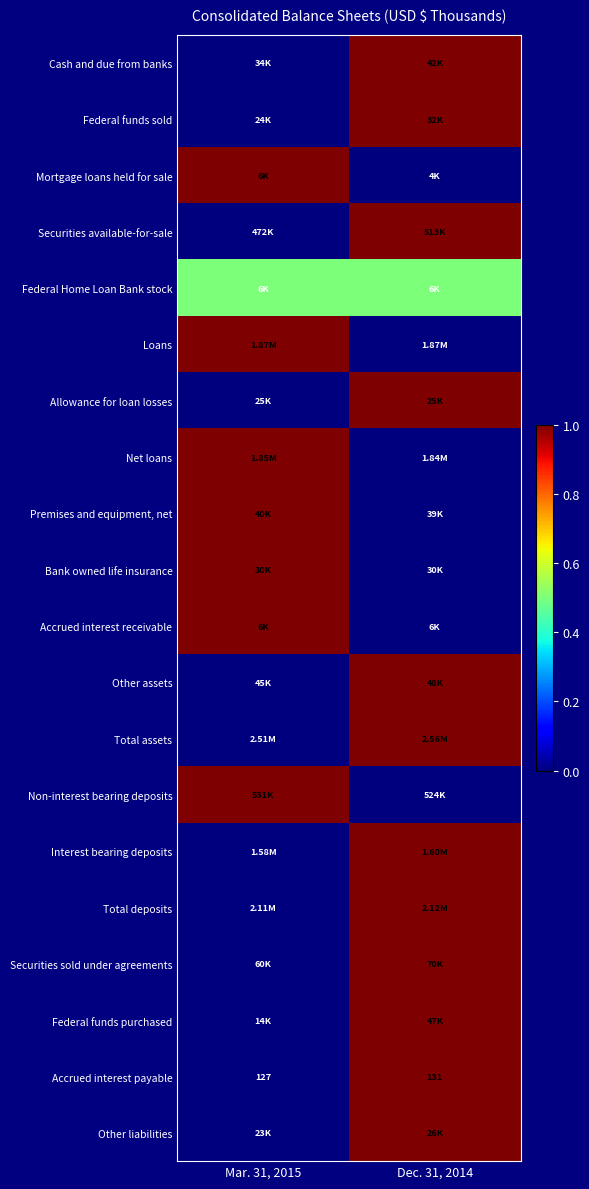

What is the difference between the maximum and minimum values in the Accrued interest payable series?

4.0